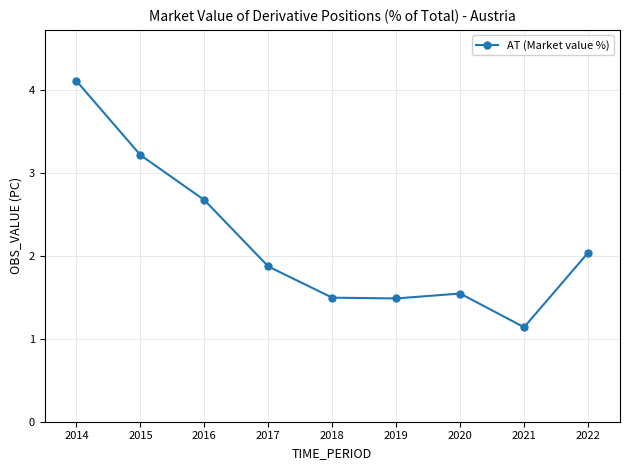

Which category has the highest value across all series?

2014